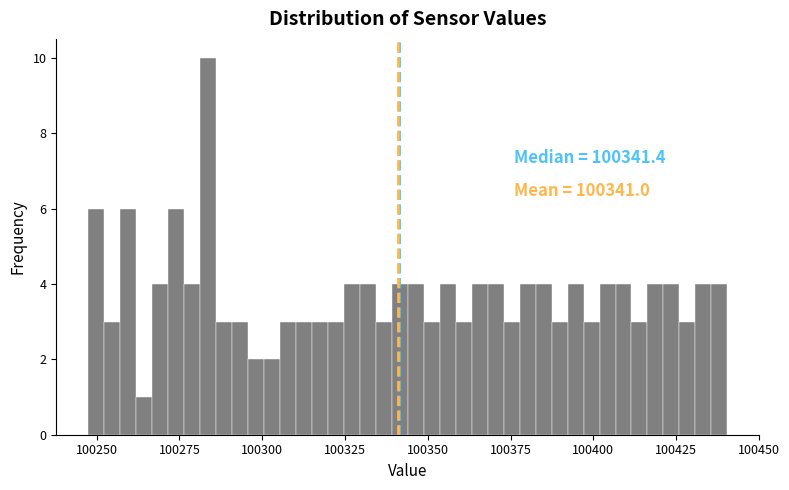

Read against the x-axis, roughly where is the centre of the tallest bar?

100285